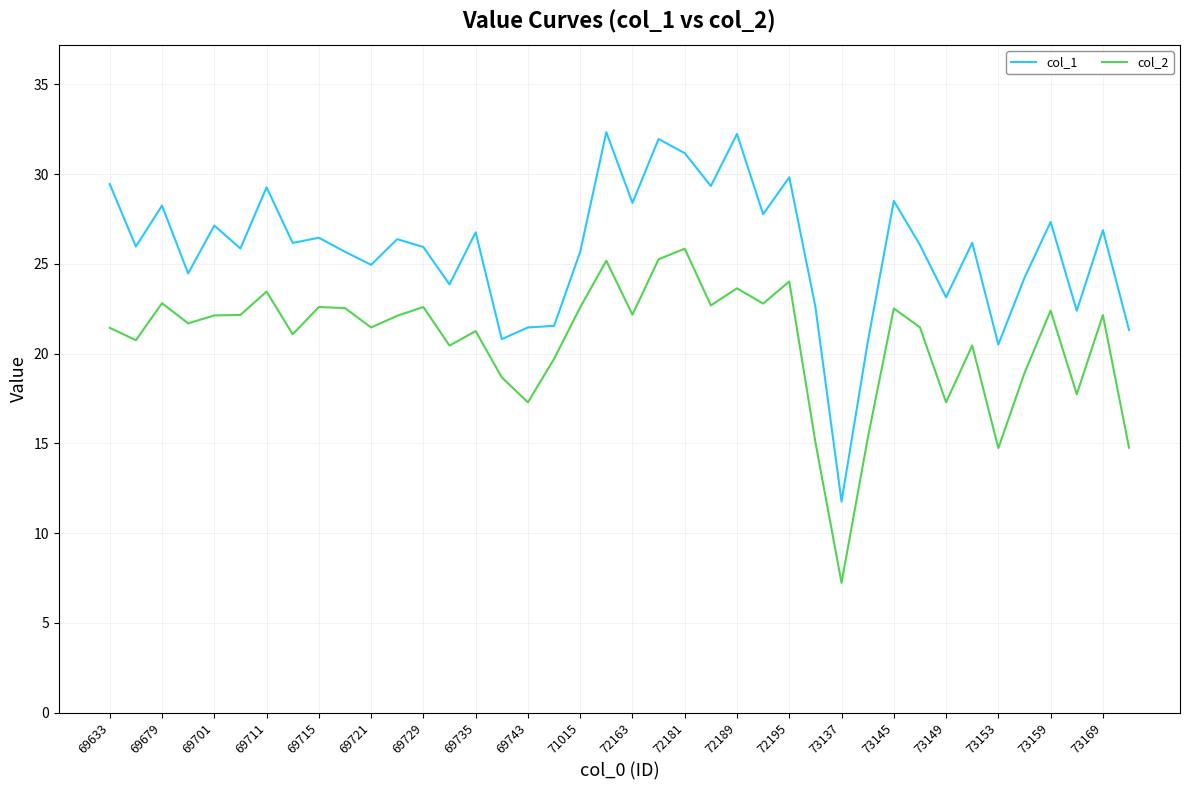

True or false: col_2 and col_1 intersect in this chart.

False